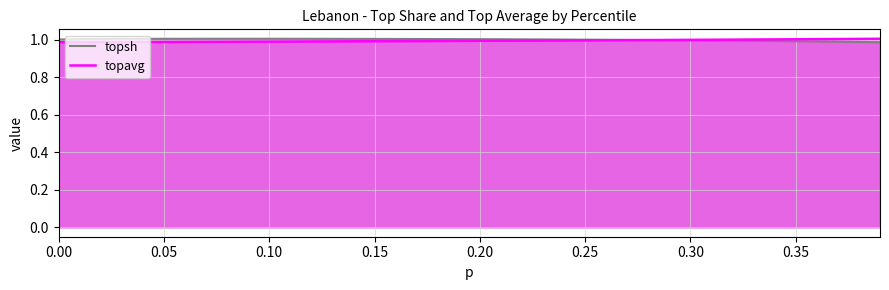

How many lines are shown in the chart?

2